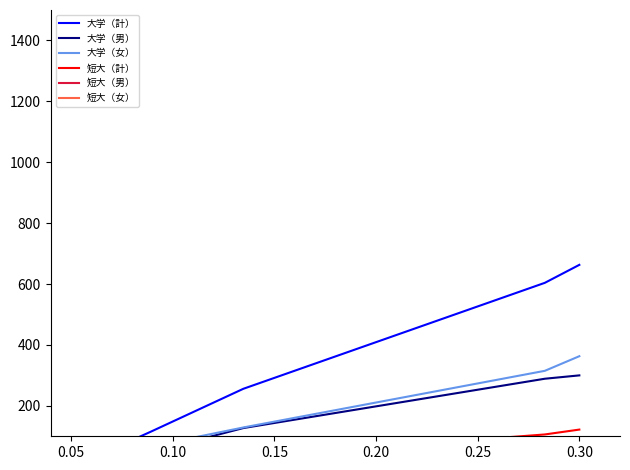

True or false: 大学（計） has more than 1 points higher than both neighbors.

False